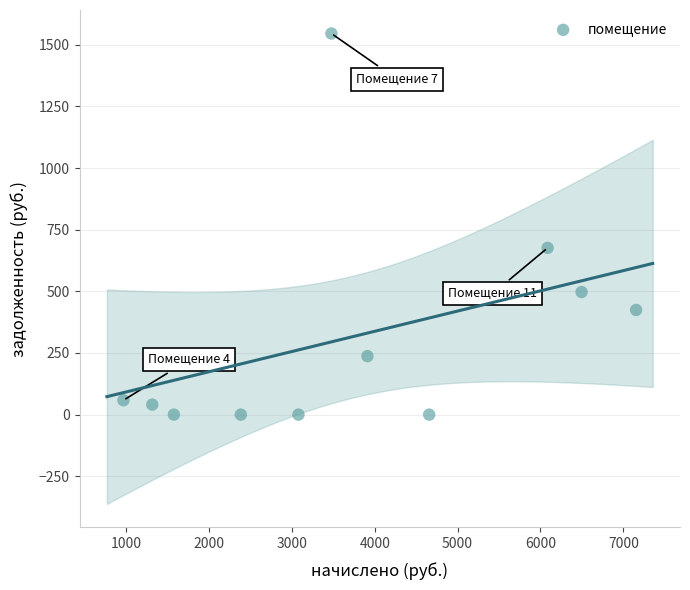

What is the average Y value?

316.3